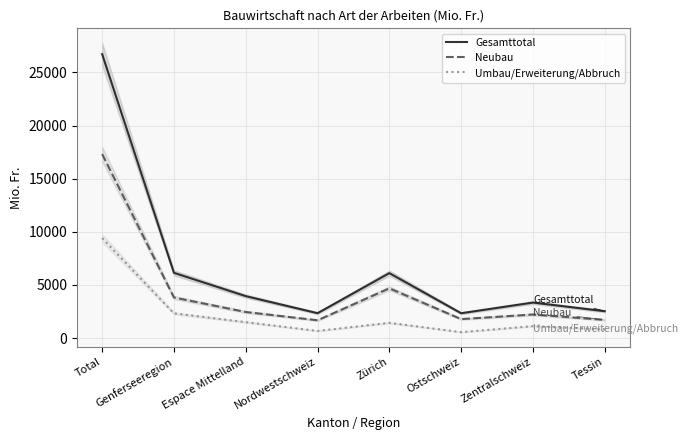

True or false: Umbau/Erweiterung/Abbruch and Neubau intersect in this chart.

False